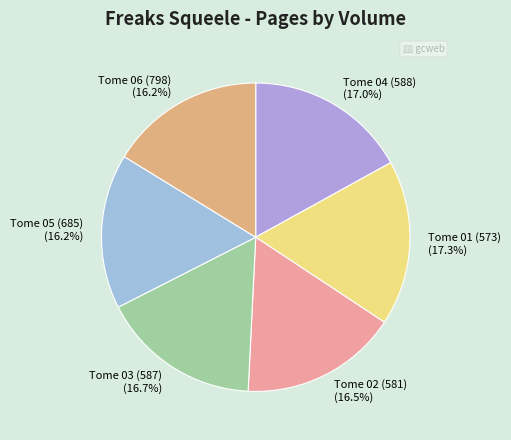

To the nearest percent, what is the average slice percentage?

17%